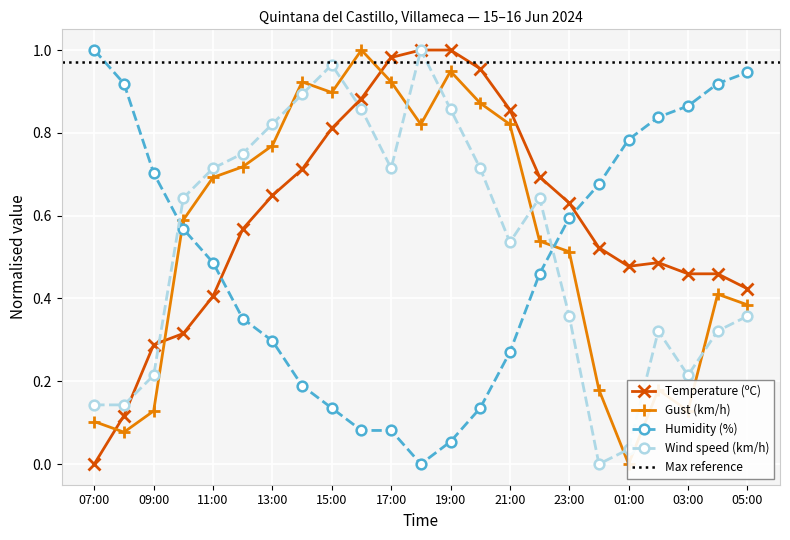

How many times do Temperature (ºC) and Humidity (%) cross each other?

2